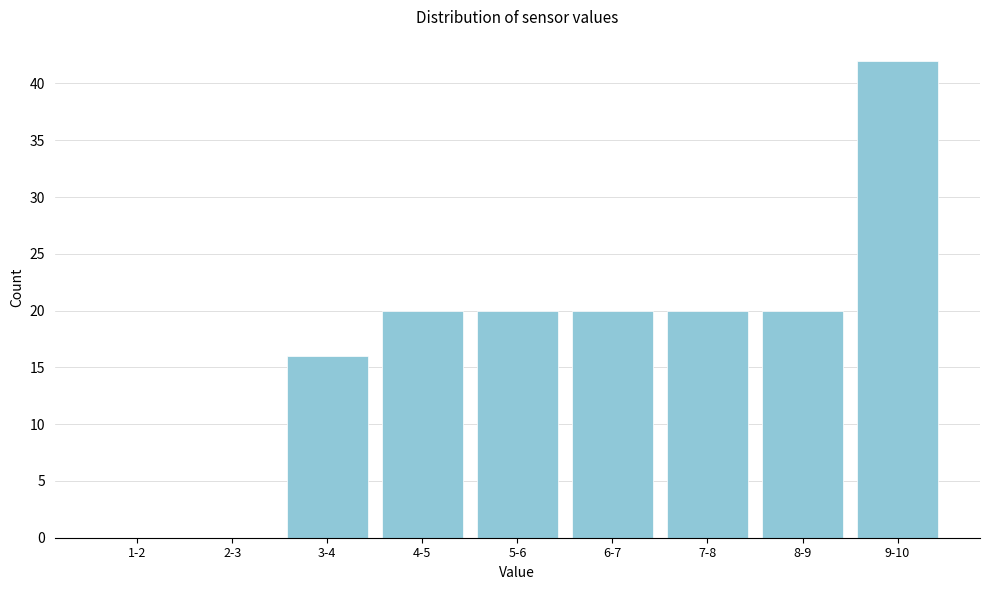

Reading left to right, extract all data points from this chart.

1-2=0	2-3=0	3-4=16	4-5=20	5-6=20	6-7=20	7-8=20	8-9=20	9-10=42